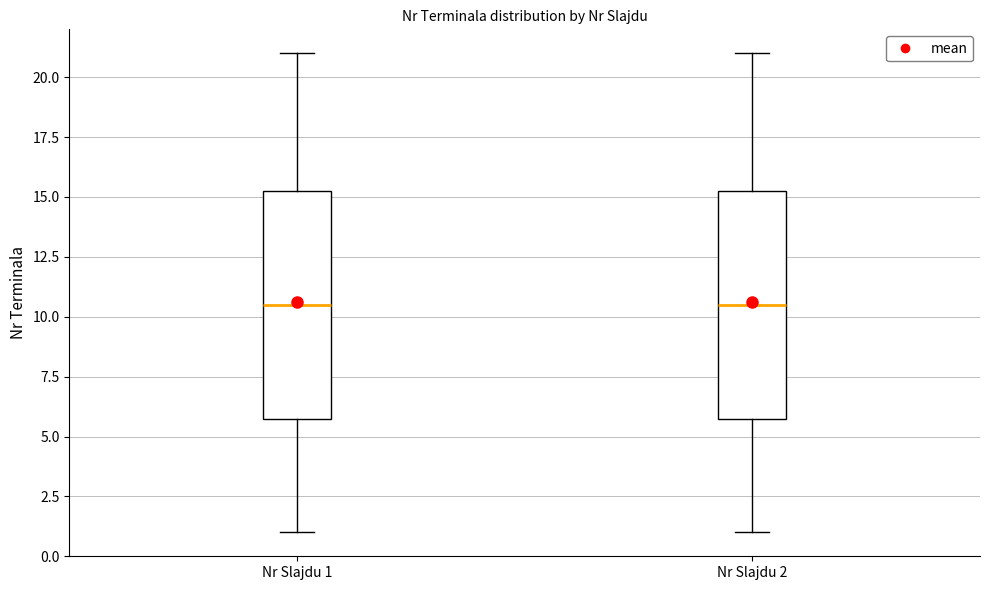

Where is the lower edge of the box for Nr Slajdu 2 on the y-axis? The values are not printed on the chart, so give them approximately, as read against the axis.

6.0